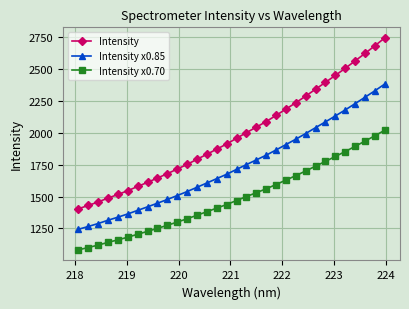

True or false: Intensity x0.70 and Intensity intersect in this chart.

False